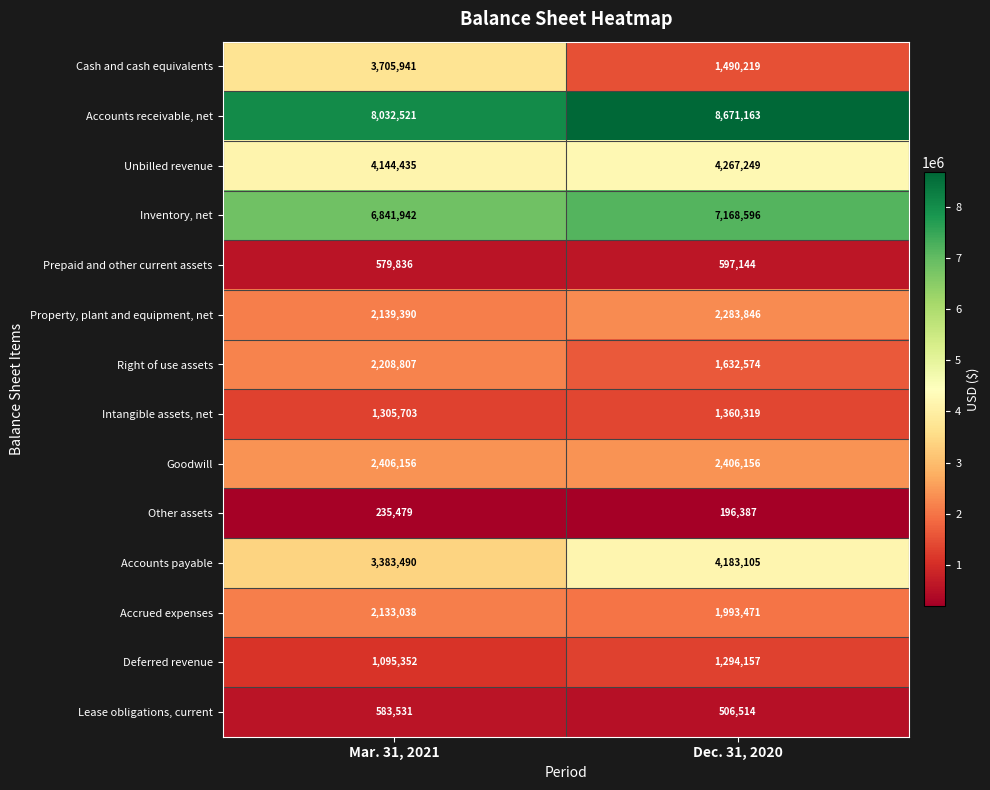

Which category has the lowest value across all series?

Dec. 31, 2020